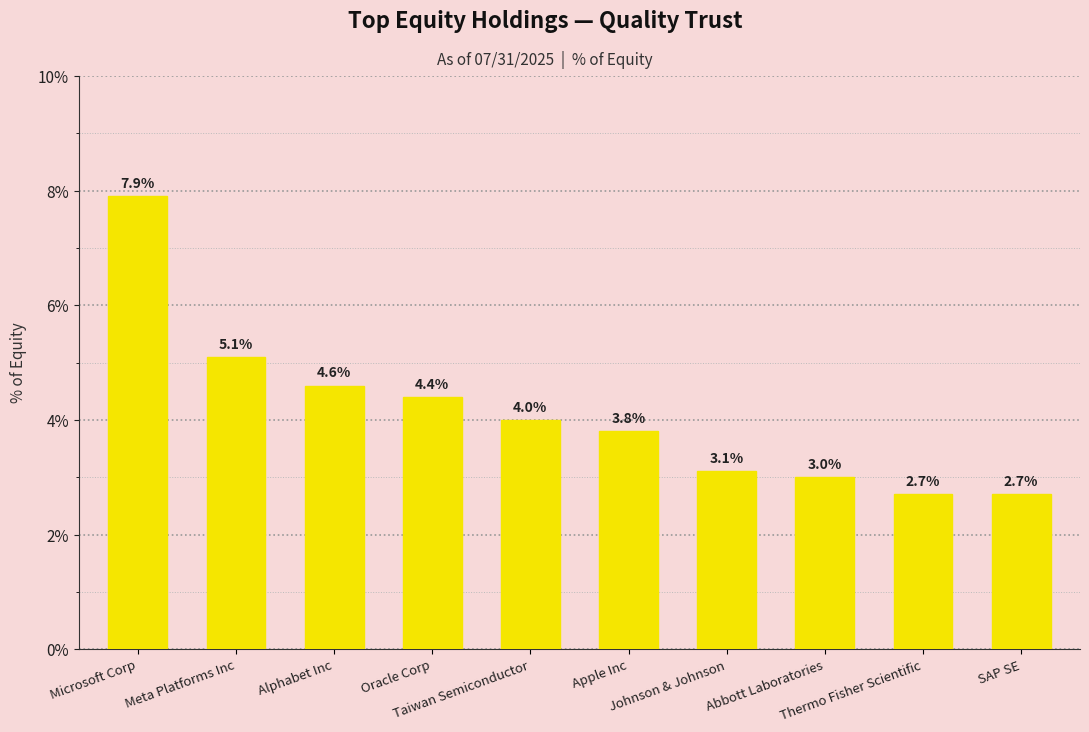

What is the label of the 2nd bar from the left?

Meta Platforms Inc